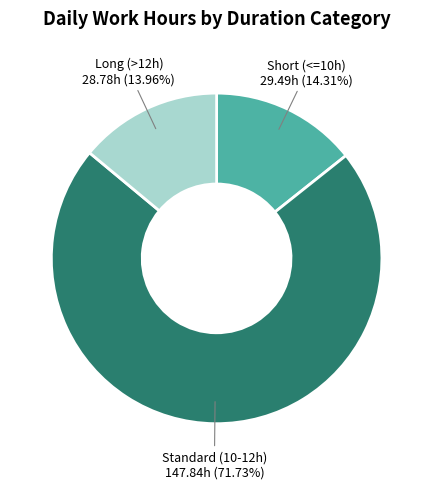

To the nearest percent, what is the difference between the largest and smallest slice percentages?

58%